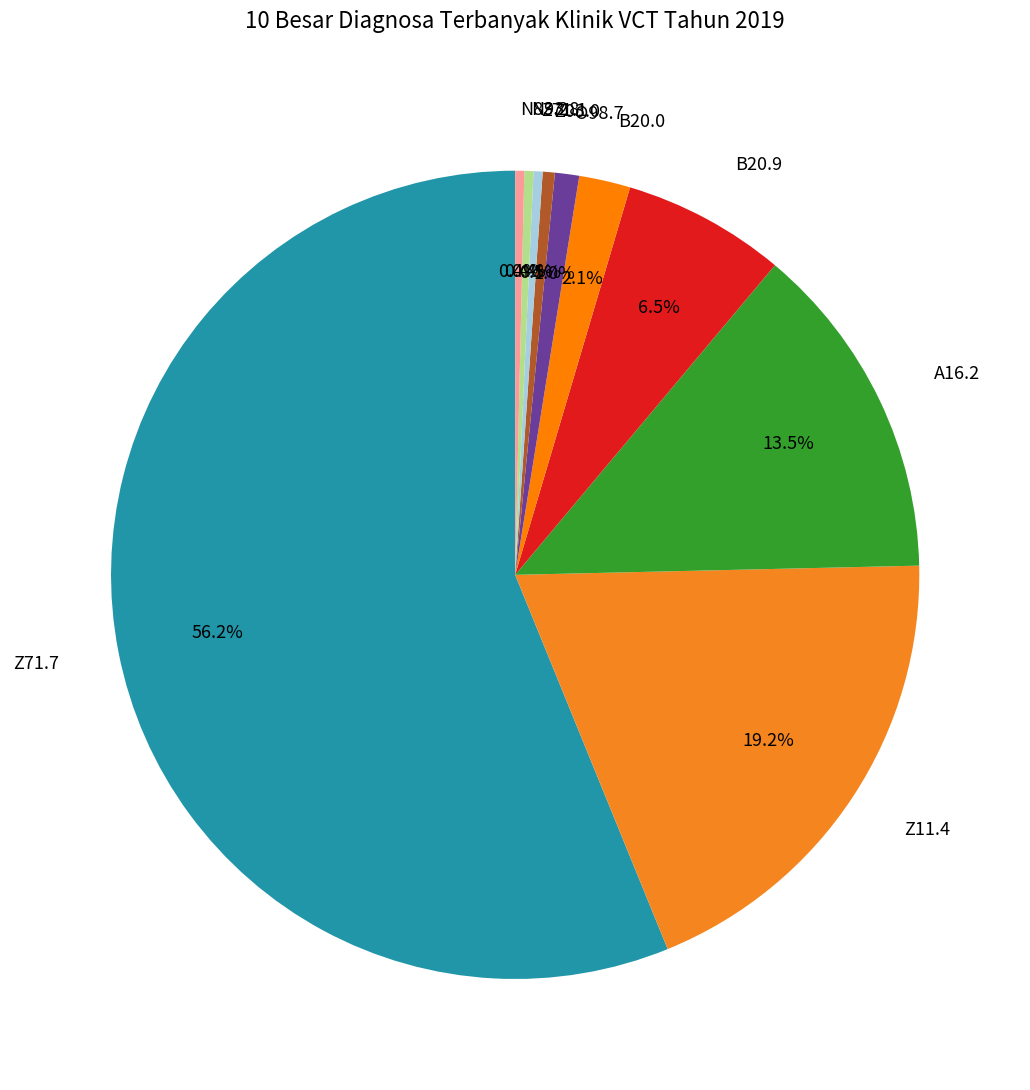

Is it true that Z71.1 is 0% of the pie?

True